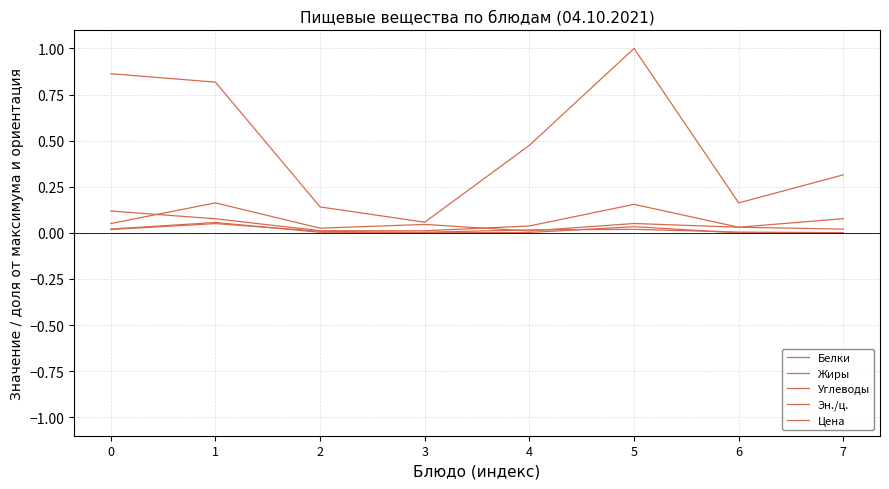

What is the approximate value of Эн./ц. at 1?

0.8